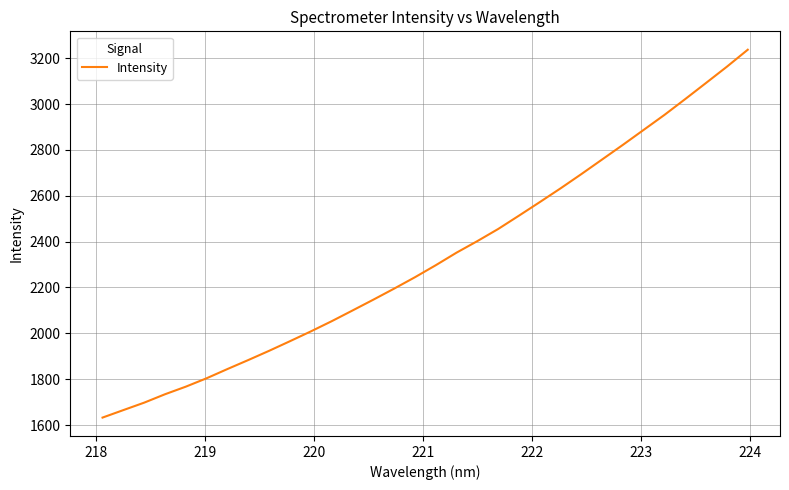

What is the difference between the maximum and minimum values?

1604.5